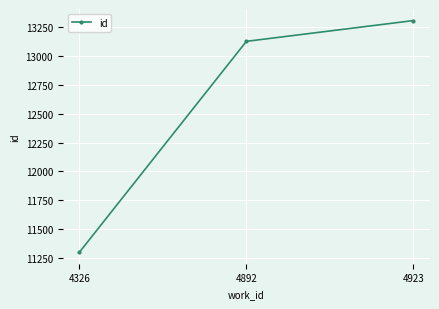

Rank the categories by value from highest to lowest.

4923, 4892, 4326